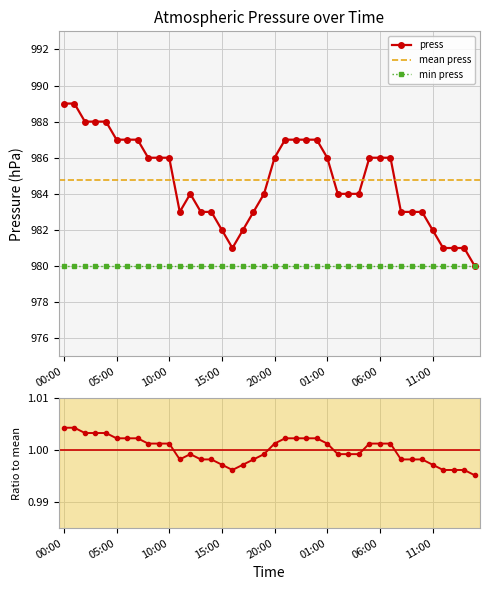

What is the average value?

985